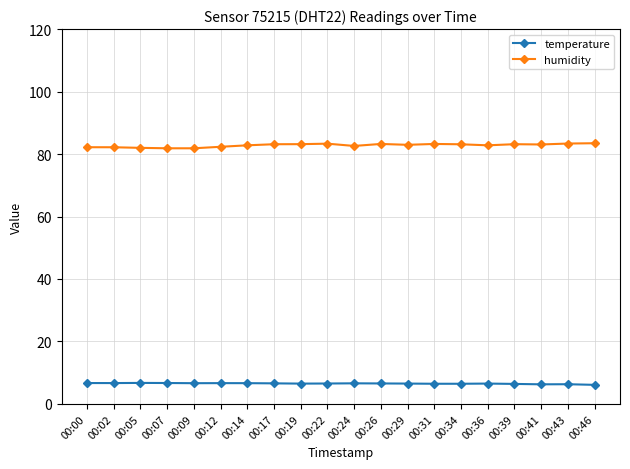

True or false: temperature and humidity cross at least once.

False